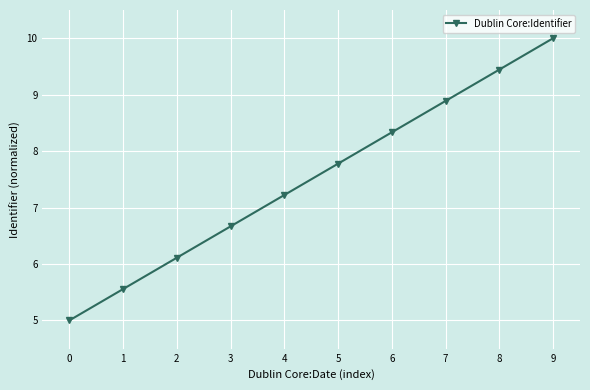

What is the value of the 6th point from the left?

7.8